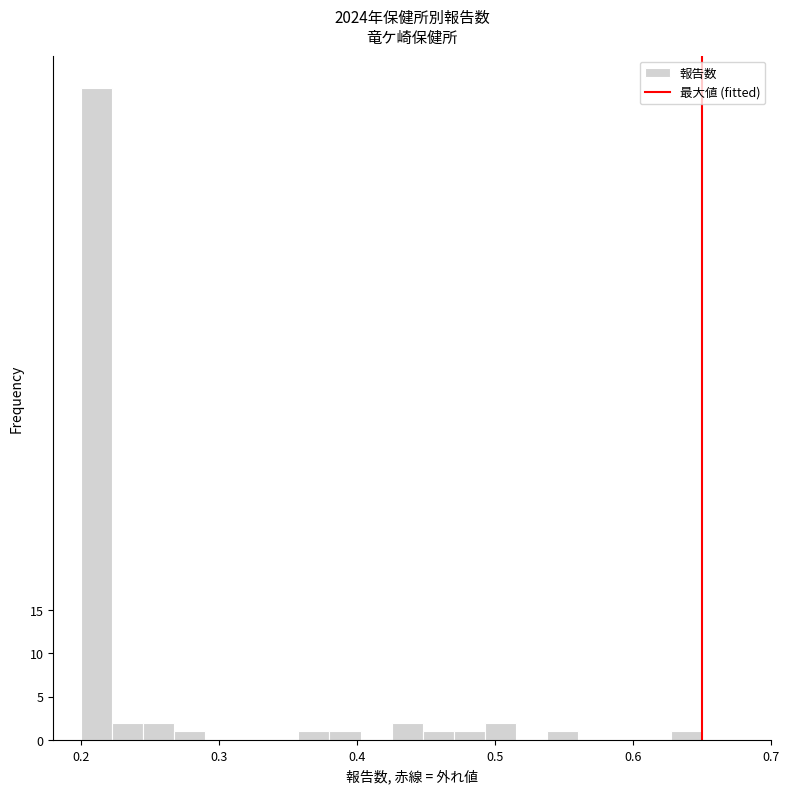

Read against the x-axis, roughly where is the centre of the tallest bar?

0.21